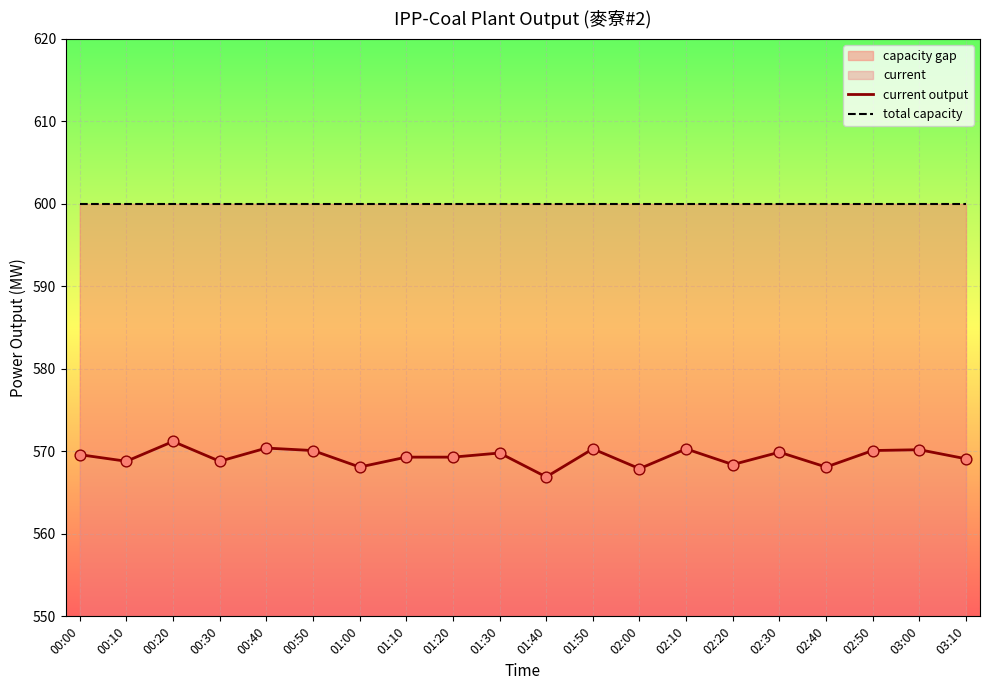

Which series contains the lowest Y value?

current output